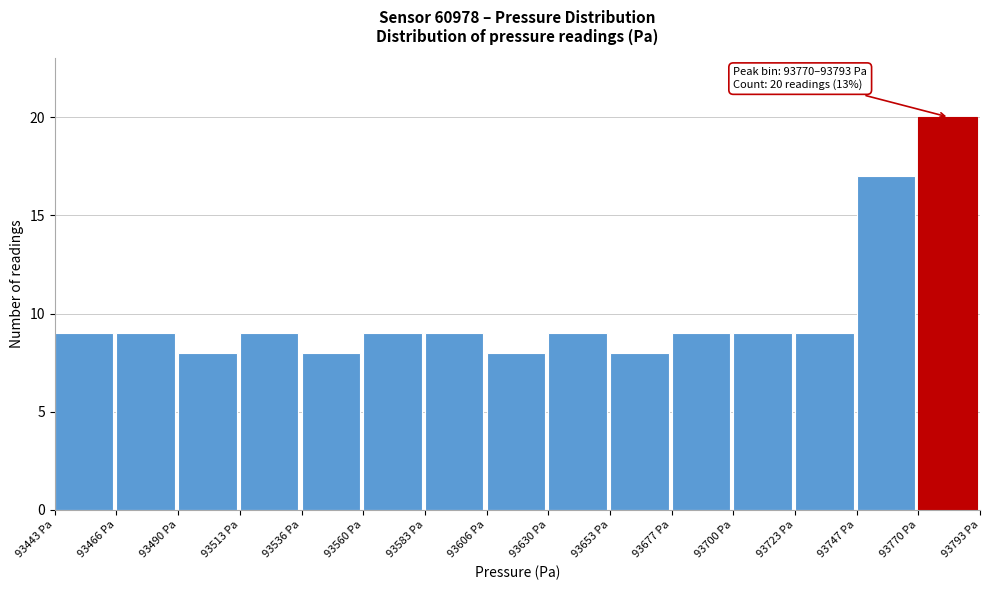

Which range on the x-axis has the tallest bar?

93770 to 93795